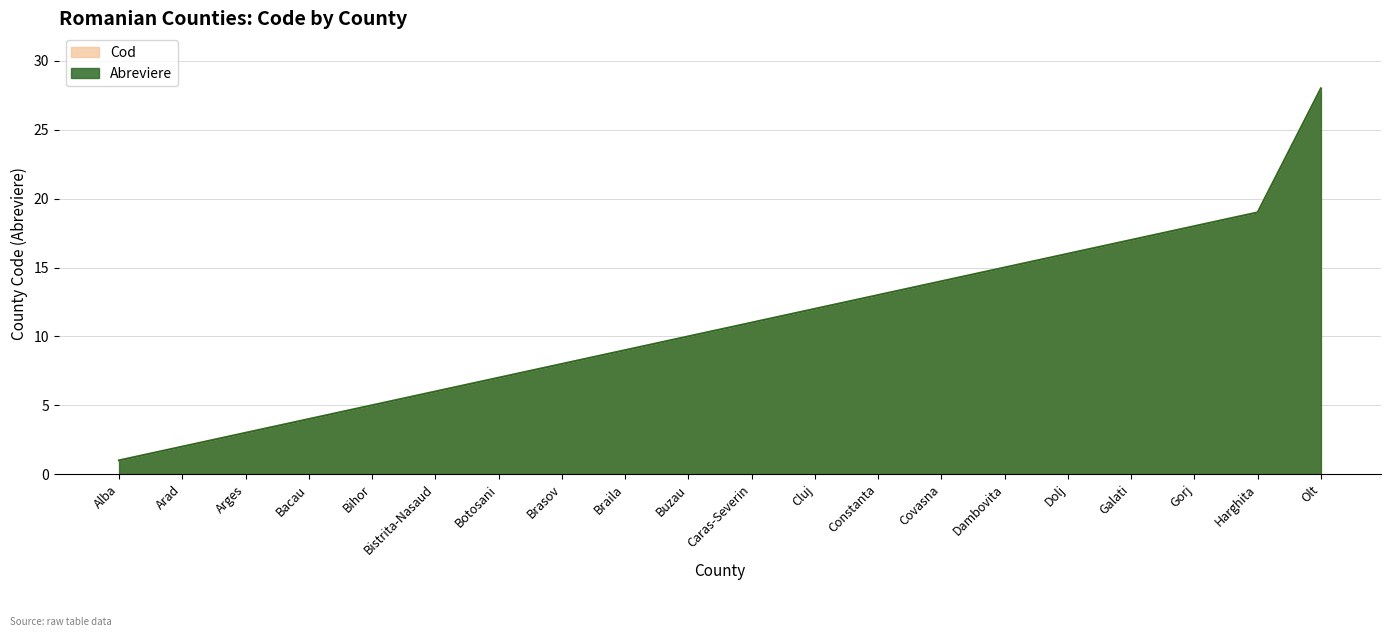

How many lines are shown in the chart?

2